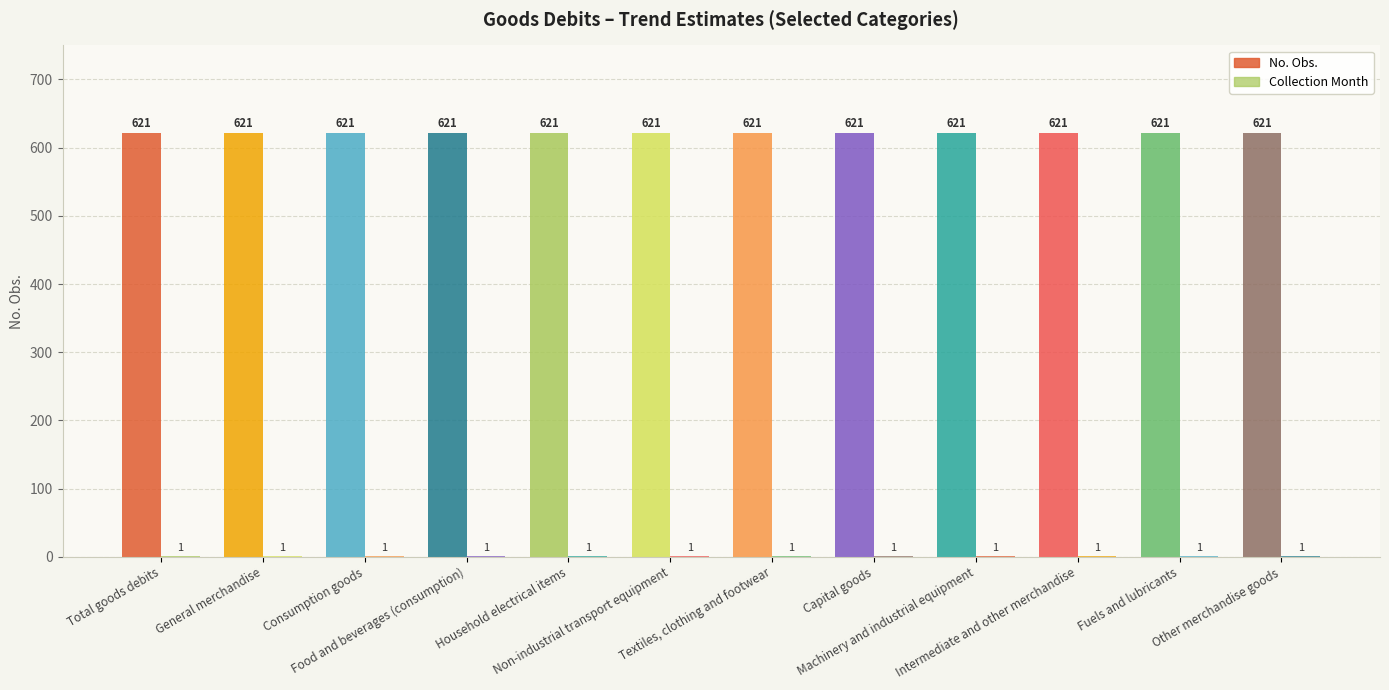

Reading left to right, transcribe all the data shown in this chart.

No. Obs.: Total goods debits=621	General merchandise=621	Consumption goods=621	Food and beverages (consumption)=621	Household electrical items=621	Non-industrial transport equipment=621	Textiles, clothing and footwear=621	Capital goods=621	Machinery and industrial equipment=621	Intermediate and other merchandise=621	Fuels and lubricants=621	Other merchandise goods=621
Collection Month: Total goods debits=1	General merchandise=1	Consumption goods=1	Food and beverages (consumption)=1	Household electrical items=1	Non-industrial transport equipment=1	Textiles, clothing and footwear=1	Capital goods=1	Machinery and industrial equipment=1	Intermediate and other merchandise=1	Fuels and lubricants=1	Other merchandise goods=1